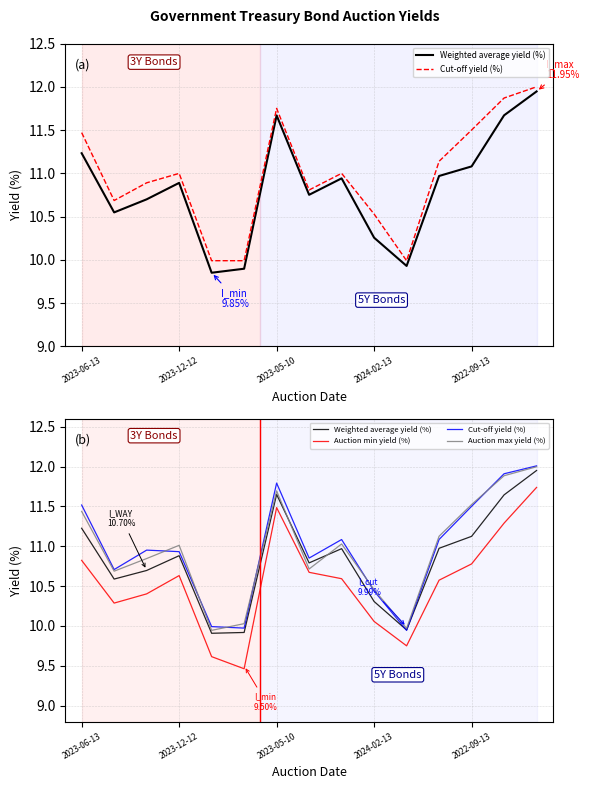

How many data points in Auction max yield (%) are less than 11?

7